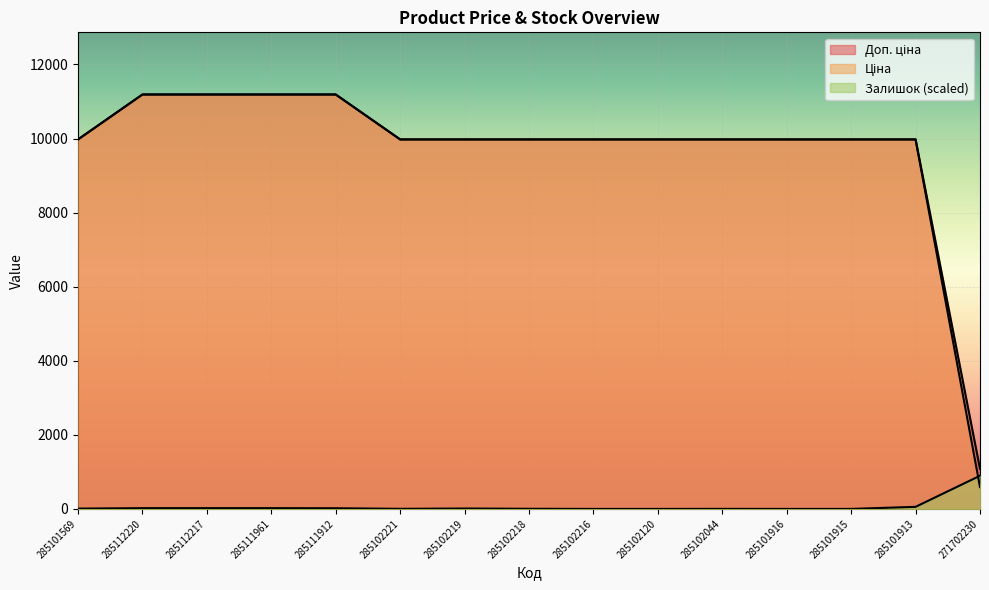

The Залишок series shows 20.7 at 285111961. True or false?

True